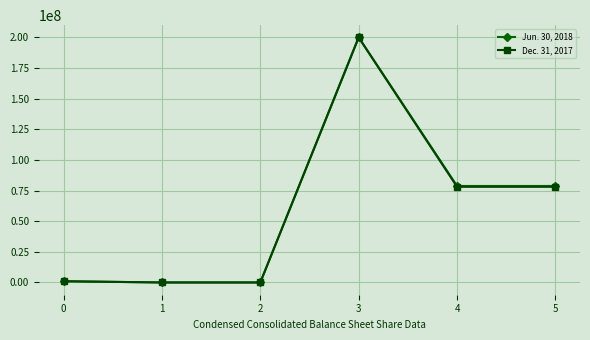

What is the sum of all Dec. 31, 2017 values?

357162000